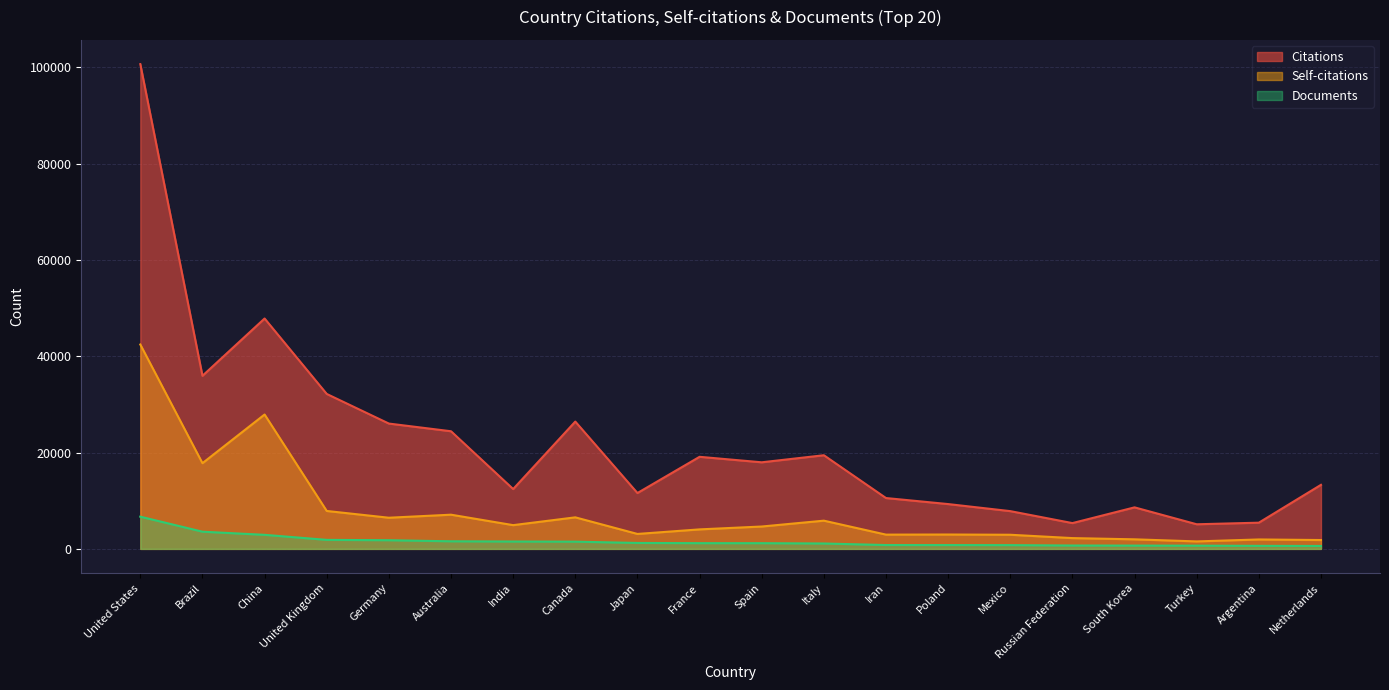

List the labels in order of Documents value, largest first.

United States, Brazil, China, United Kingdom, Germany, Australia, India, Canada, Japan, France, Spain, Italy, Iran, Poland, Mexico, Russian Federation, South Korea, Turkey, Argentina, Netherlands